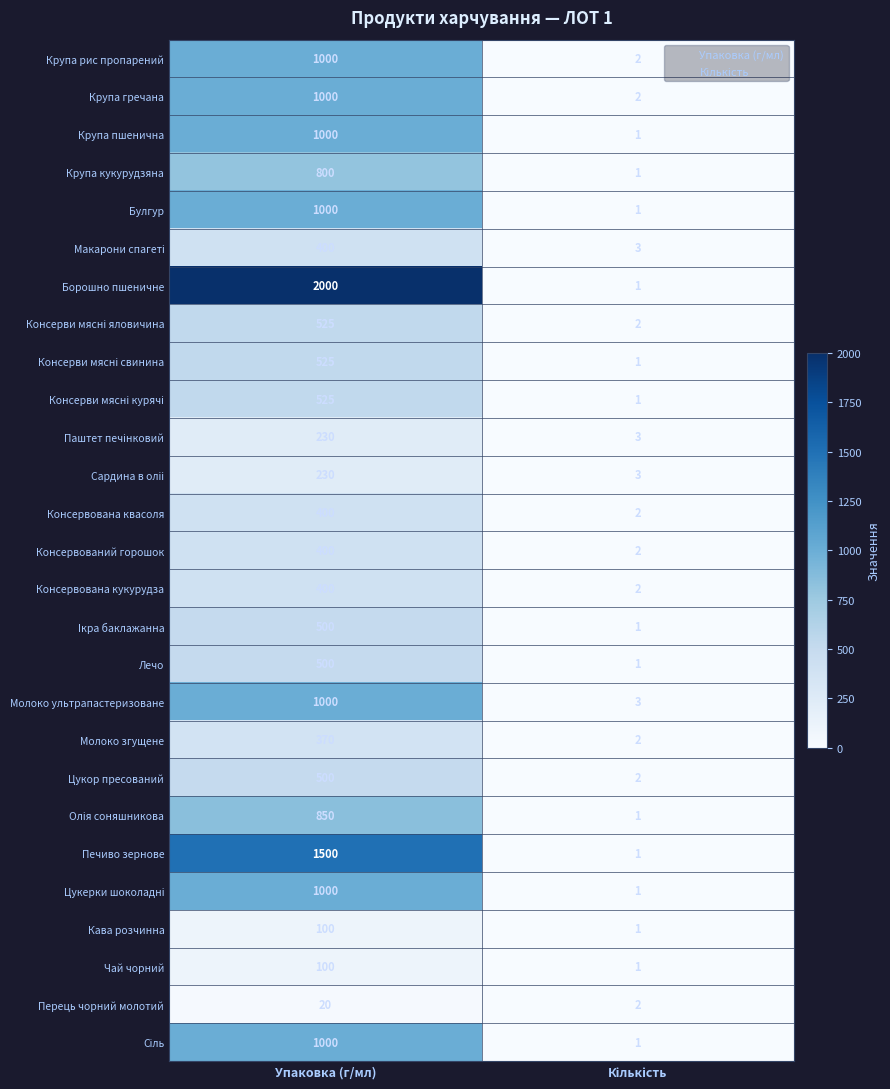

Which series has the largest total across all categories?

Борошно пшеничне